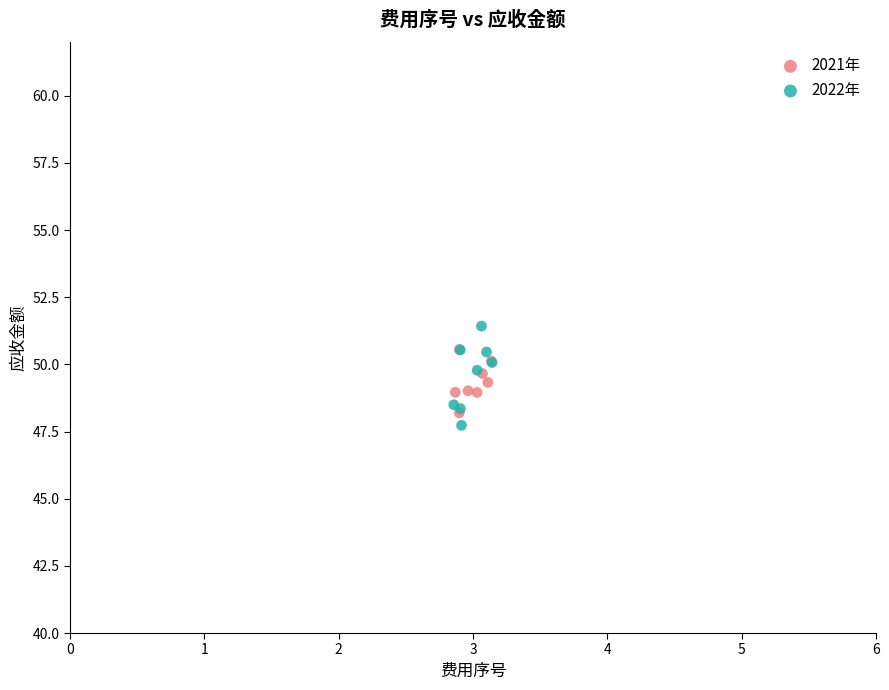

Which series has the widest spread of Y values?

2022年